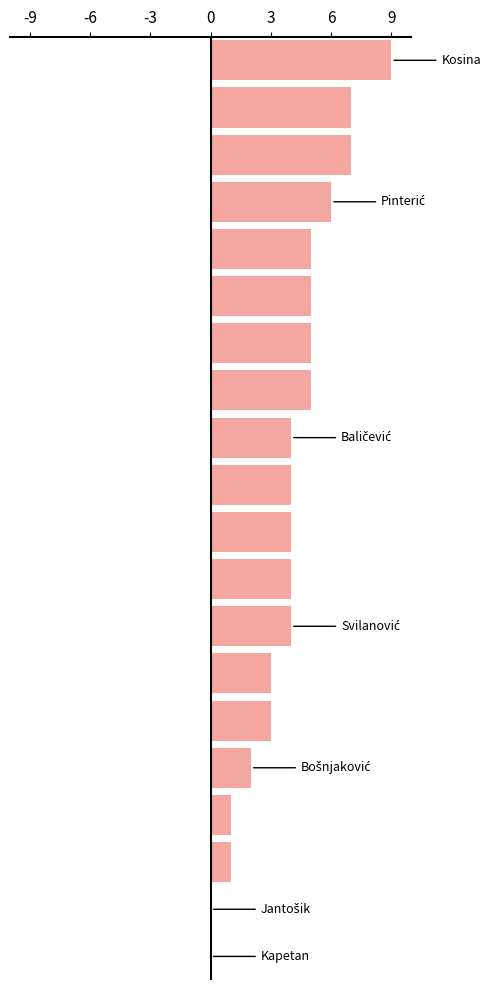

What is the greatest value displayed?

9